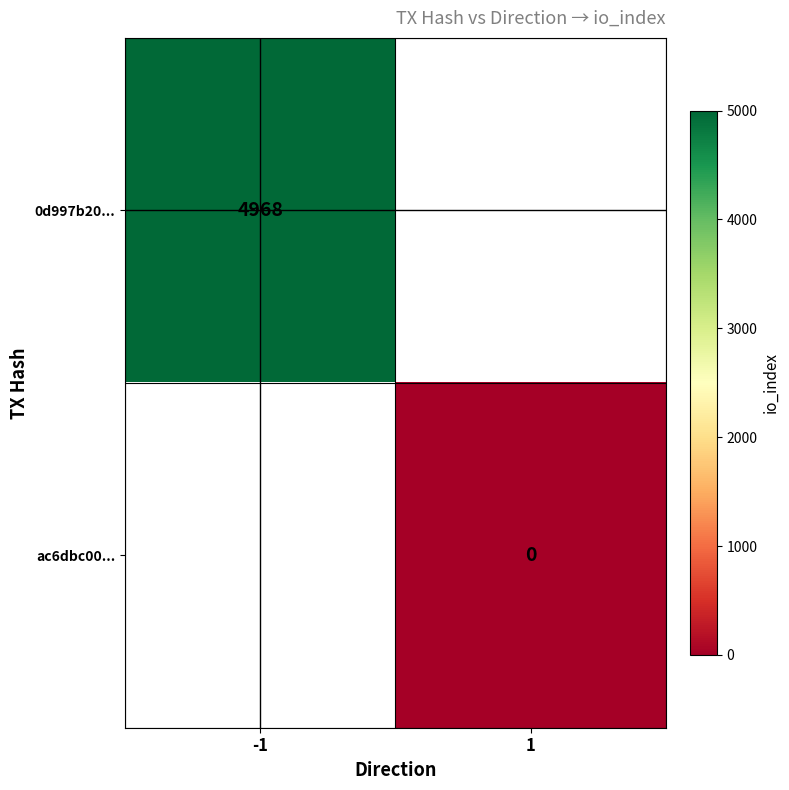

The 0d997b20... series shows 1111 at -1. True or false?

False